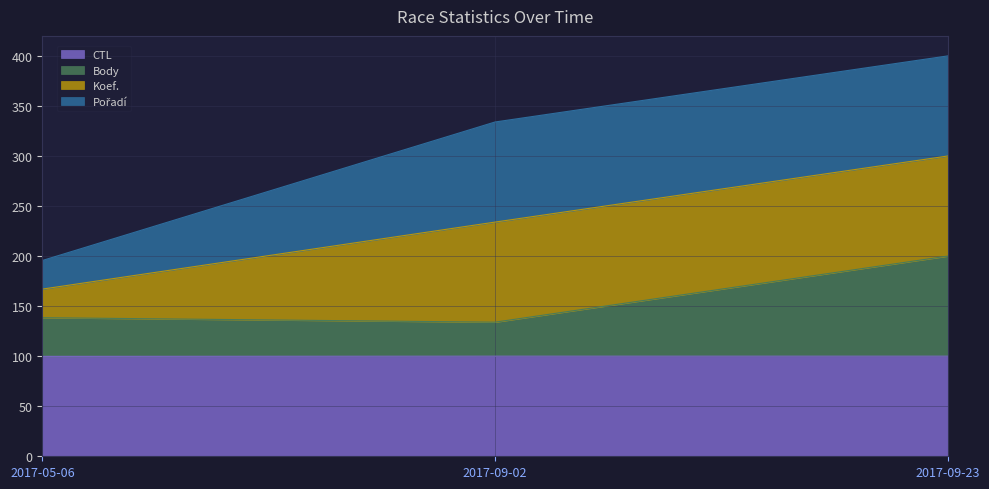

How many data points in Body are above 138?

2